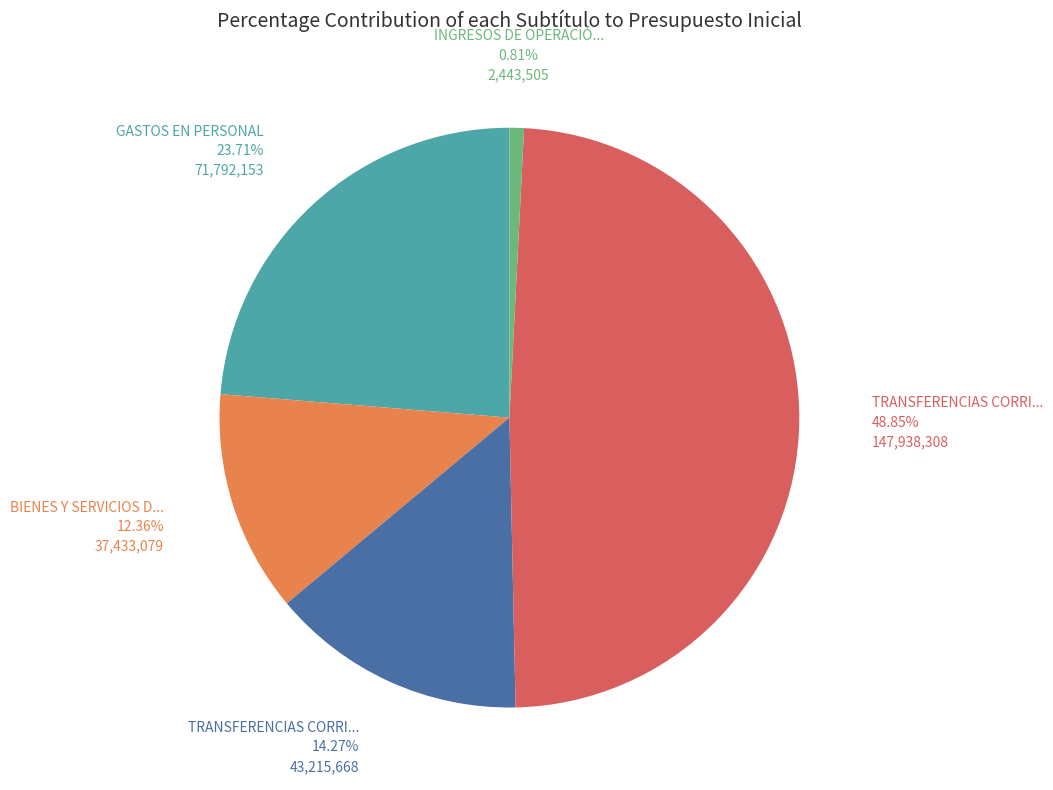

Is there a majority slice in this chart?

No